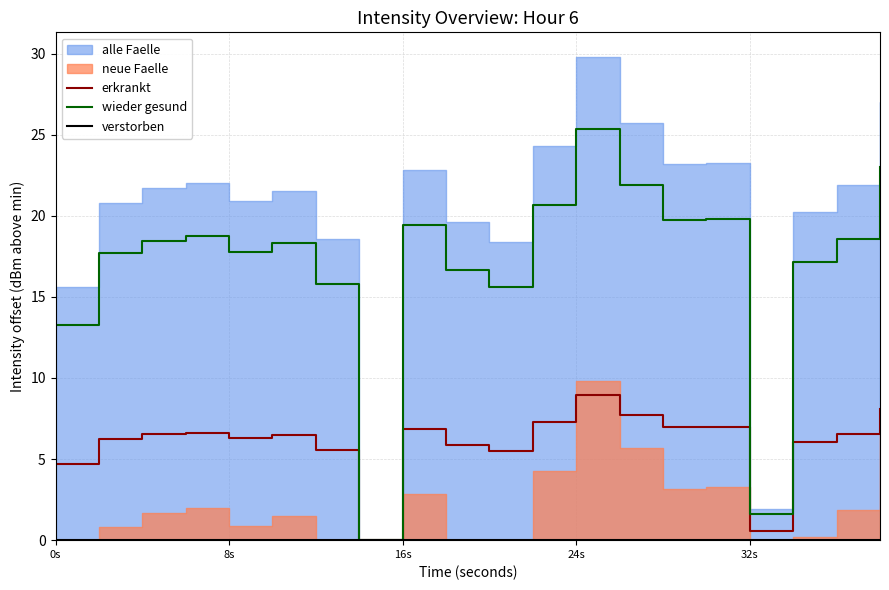

Where is wieder gesund nearest to the value 12?

0s